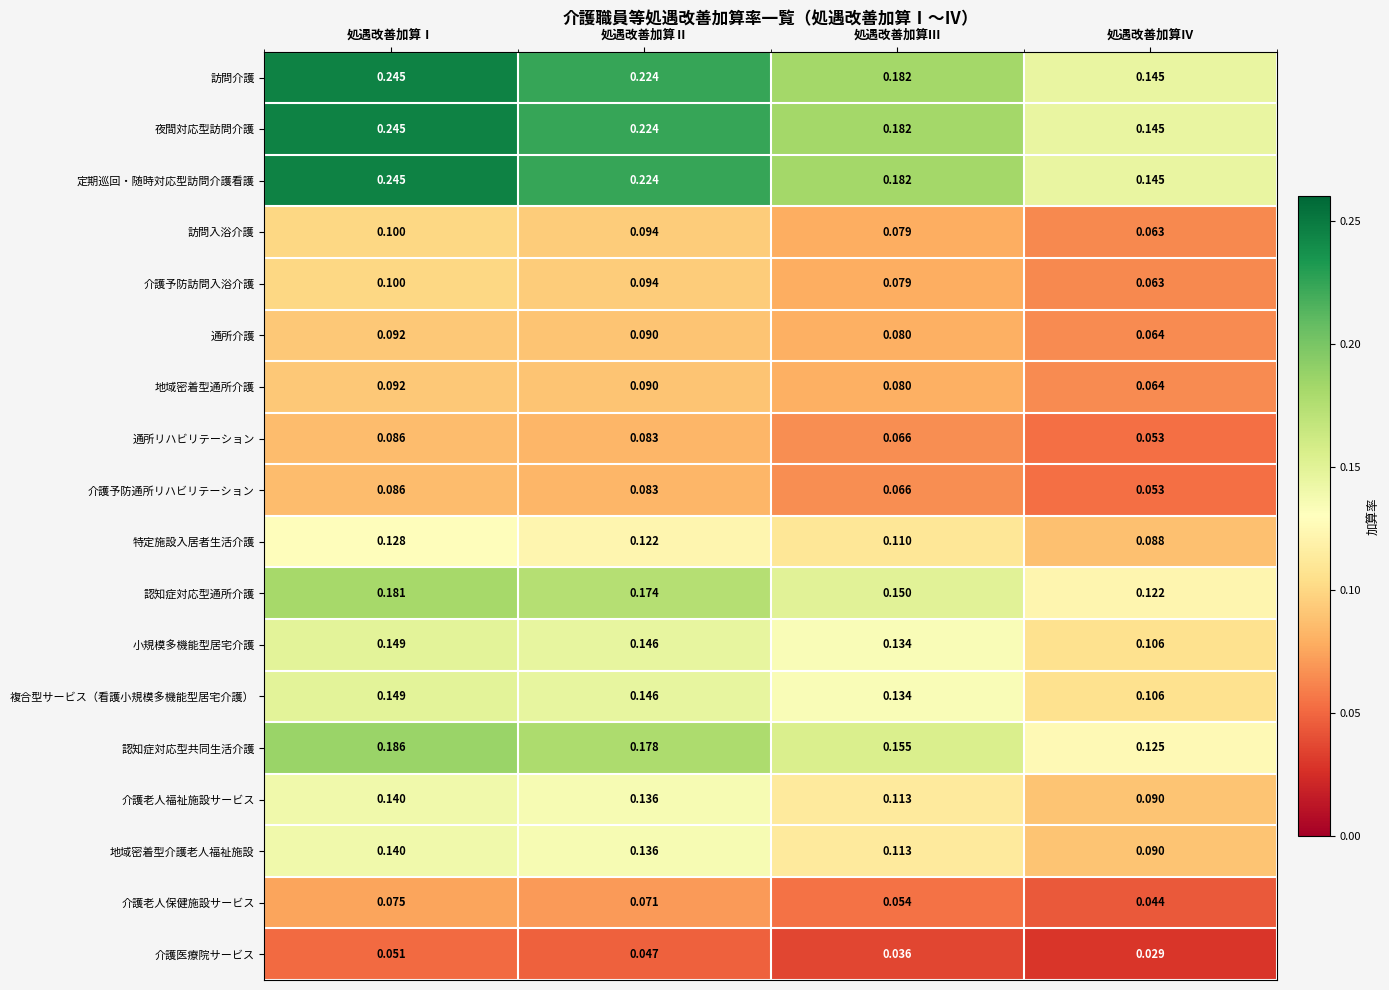

What is the spread (max minus min) of values at 処遇改善加算Ⅲ?

0.1